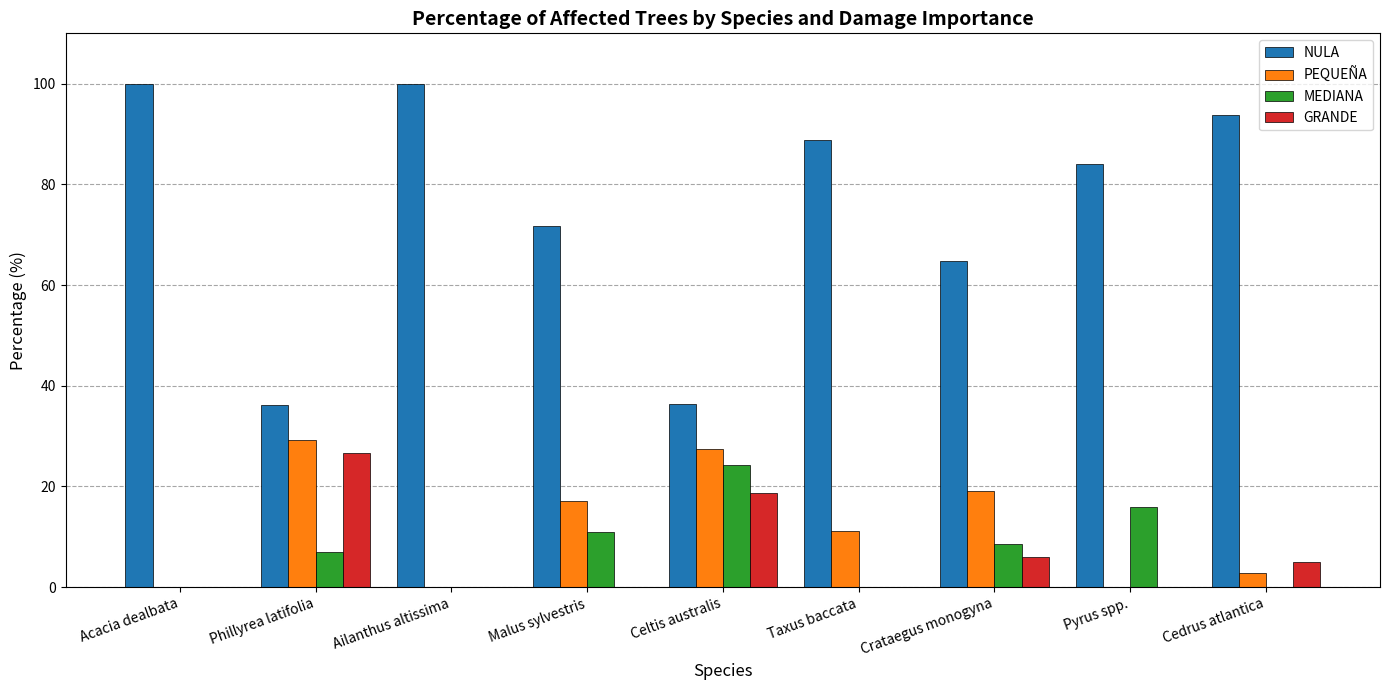

Which series changed the most between Phillyrea latifolia and Celtis australis?

MEDIANA